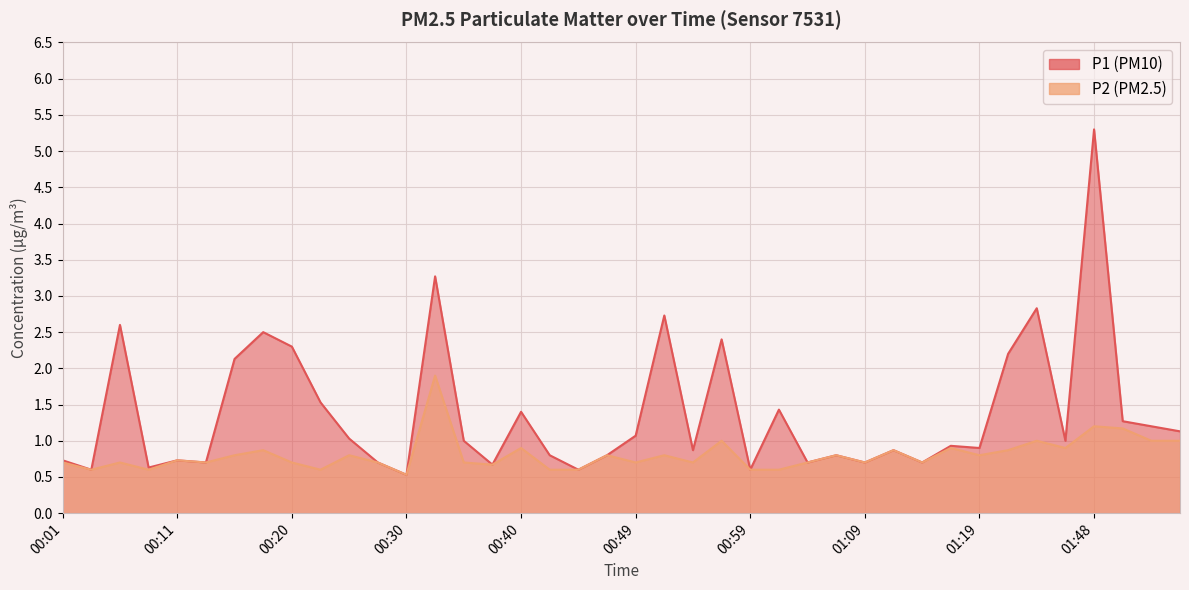

What is the total value across all series at 00:57?

3.4